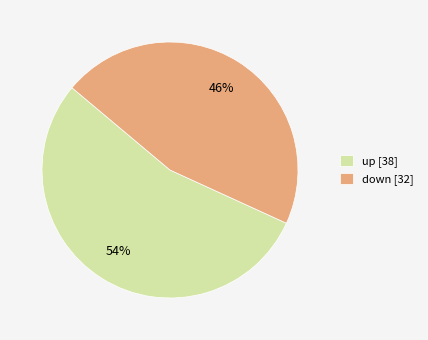

Which category has the smallest portion of the pie?

down